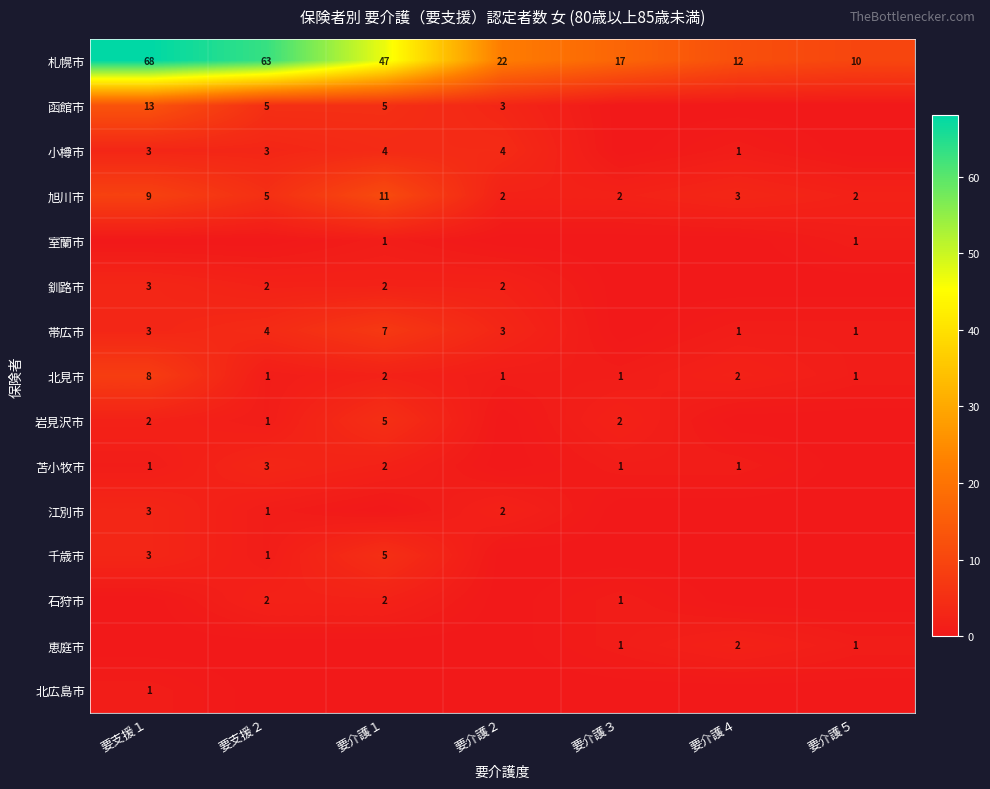

What is the total value across all series at 要介護４?

22